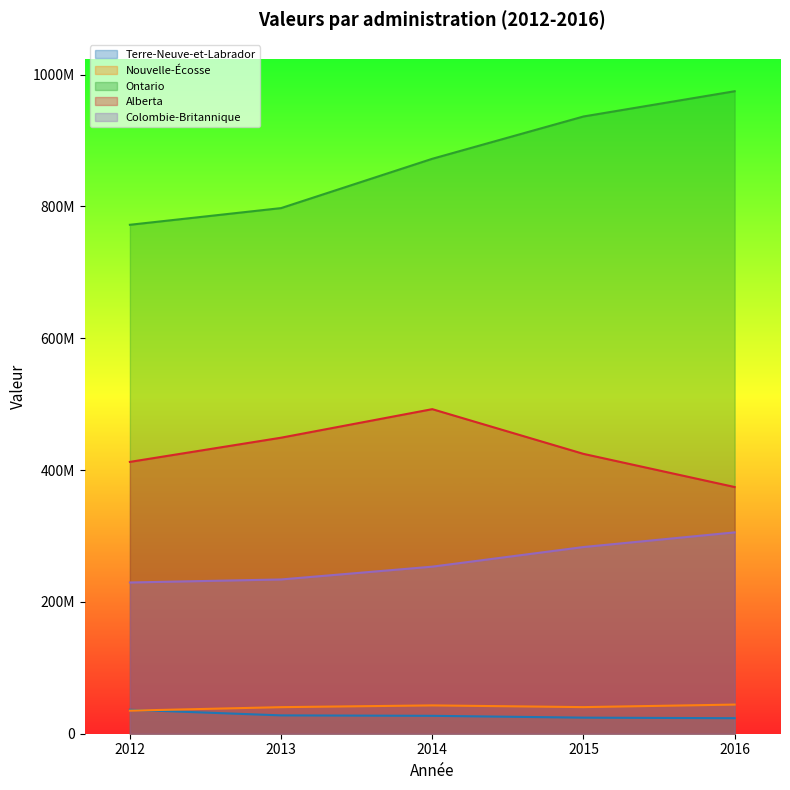

Reading left to right, transcribe all the data shown in this chart.

Terre-Neuve-et-Labrador: 36340683	27827484	27152083	24393791	23539707
Nouvelle-Écosse: 35004545	40304626	42969717	40368150	44219201
Ontario: 772169737	797485397	872305256	936472283	974785077
Alberta: 412424418	449136763	492437705	424592532	374295249
Colombie-Britannique: 229451622	234059728	253480981	283251948	305492770